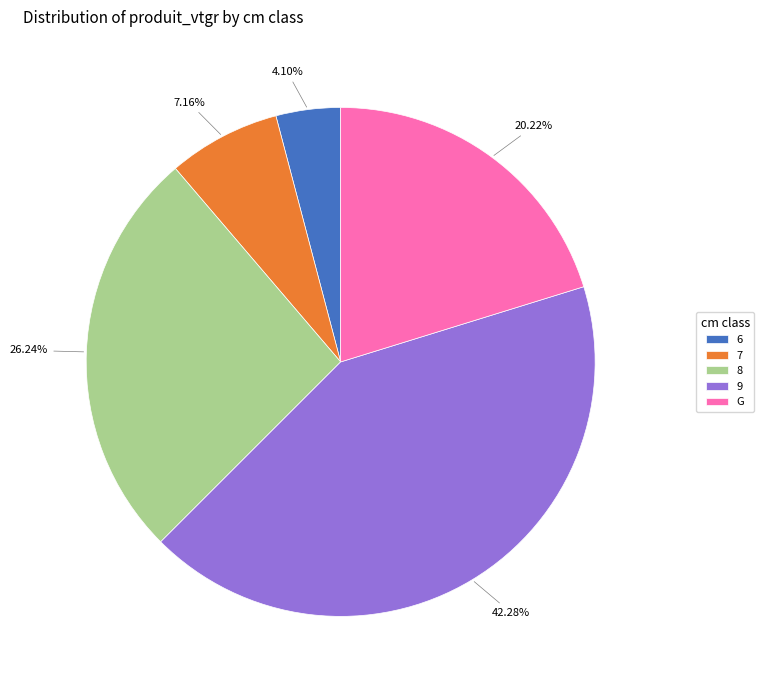

What percentage is the 7 slice, to the nearest percent?

7%